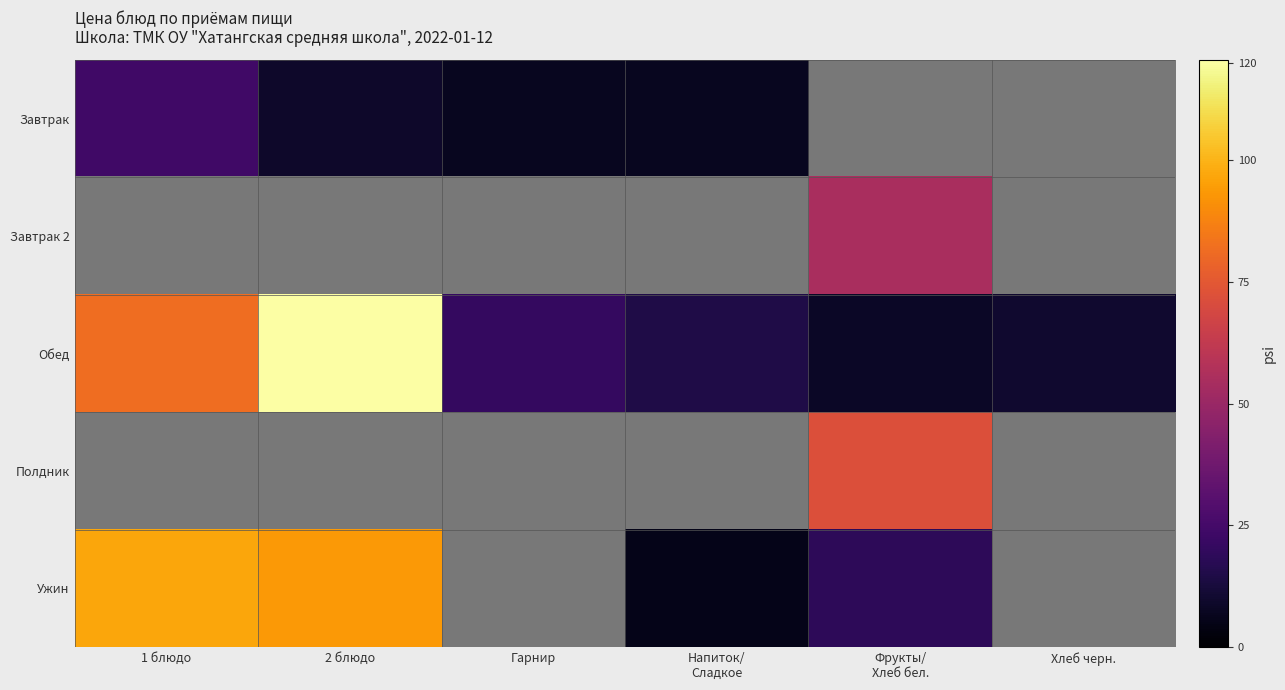

How many data points in Ужин are less than 18?

1